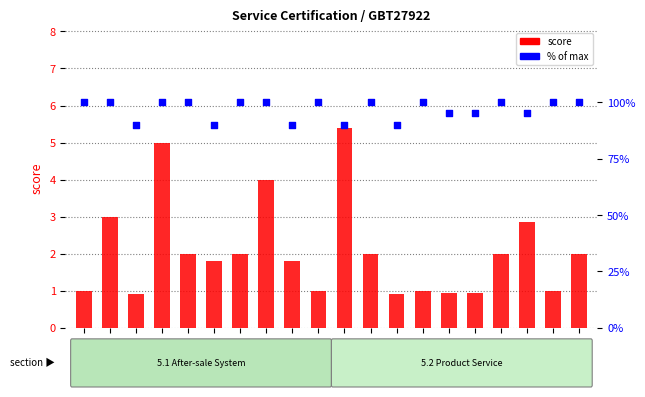

Which series has the largest Y range (max minus min)?

% of max